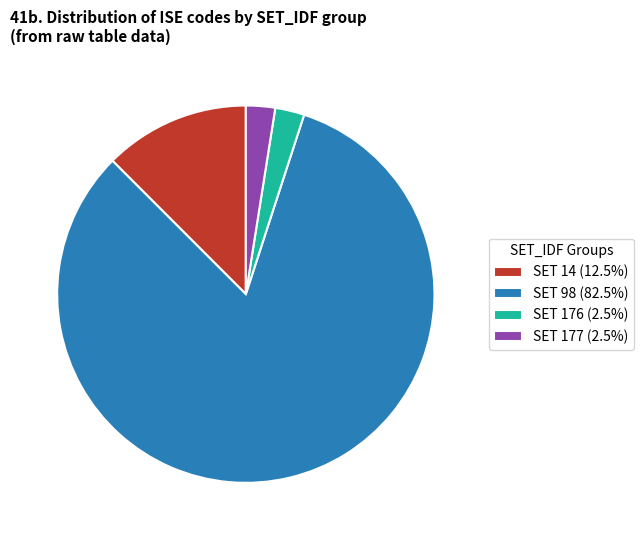

What is the ratio of the value at SET 98 (82.5%) to the value at SET 176 (2.5%)?

33.0